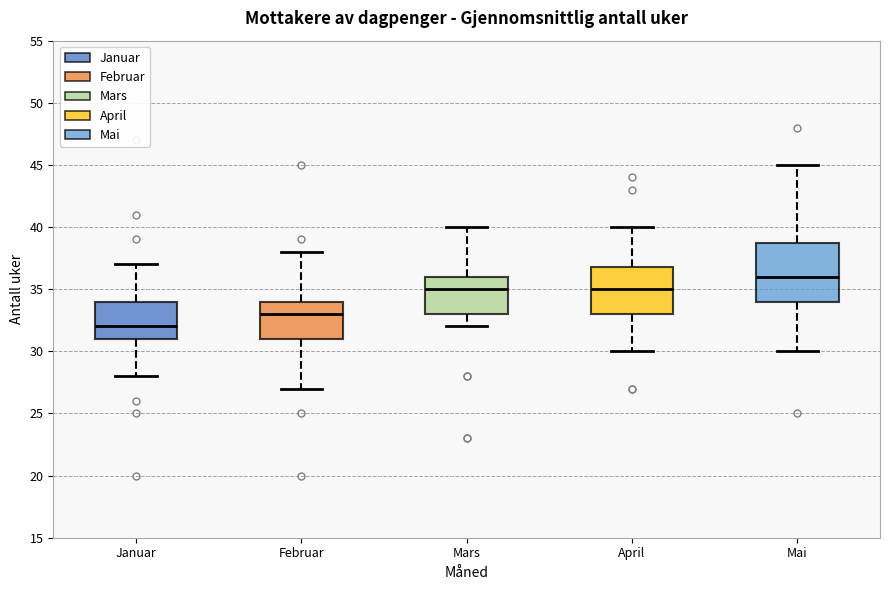

Reading left to right, transcribe this box plot: for each box, give where its median line is, the range the box spans, and where its two whiskers end, as read against the y-axis. The values are not printed on the chart, so give them approximately, as read against the axis.

Januar: median 32, box 31 to 34, whiskers 28 to 37
Februar: median 33, box 31 to 34, whiskers 27 to 38
Mars: median 35, box 33 to 36, whiskers 32 to 40
April: median 35, box 33 to 37, whiskers 30 to 40
Mai: median 36, box 34 to 39, whiskers 30 to 45